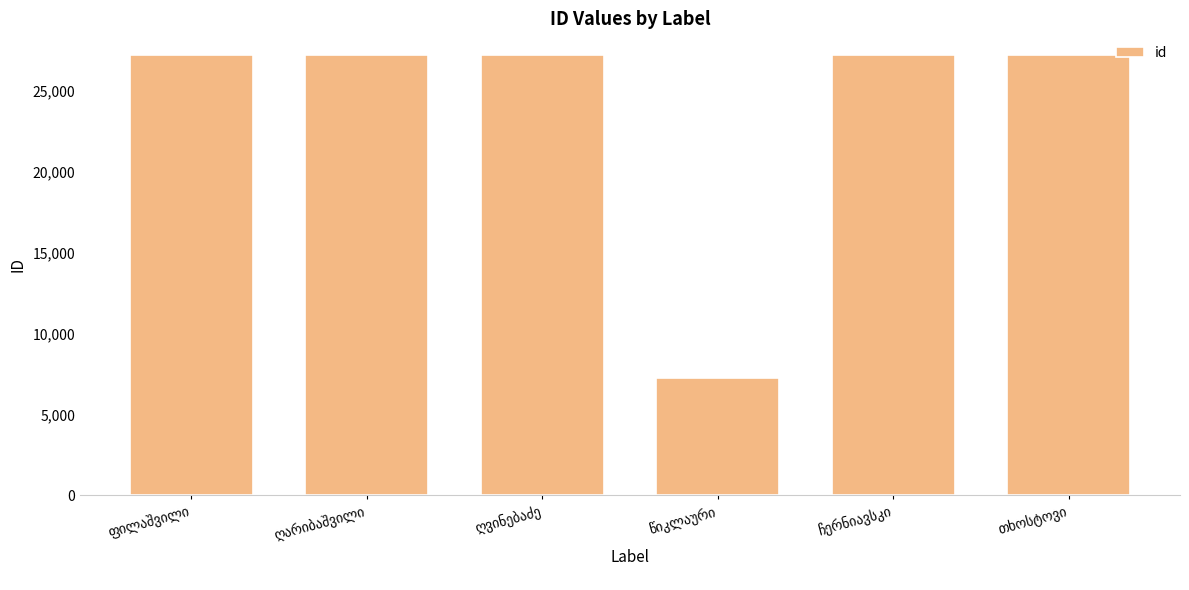

What is the value of the 5th bar from the left?

27194